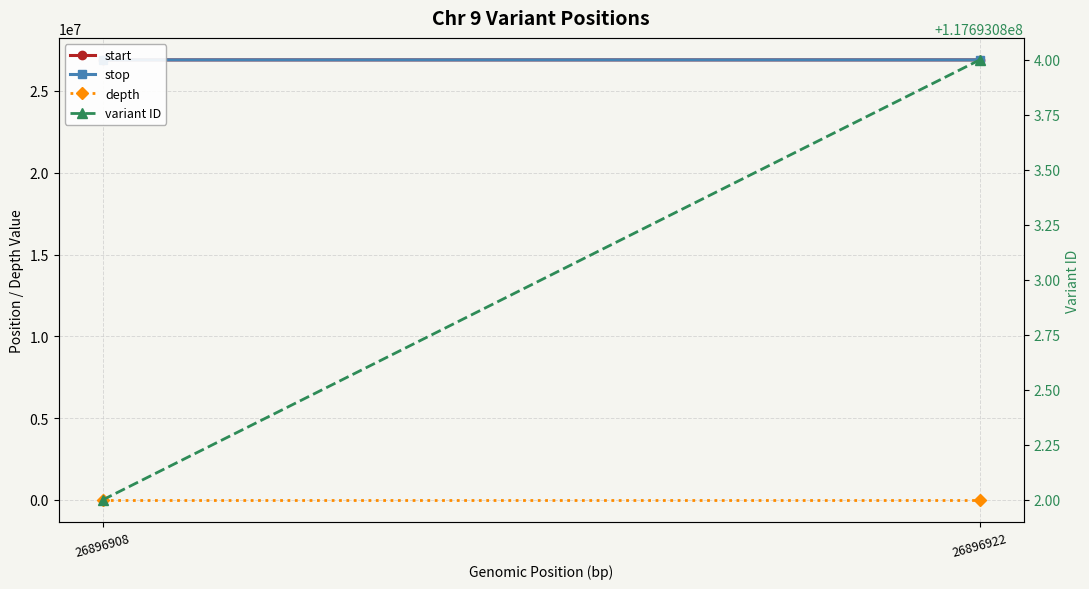

True or false: start has a value of 40454077 at 26896908.

False